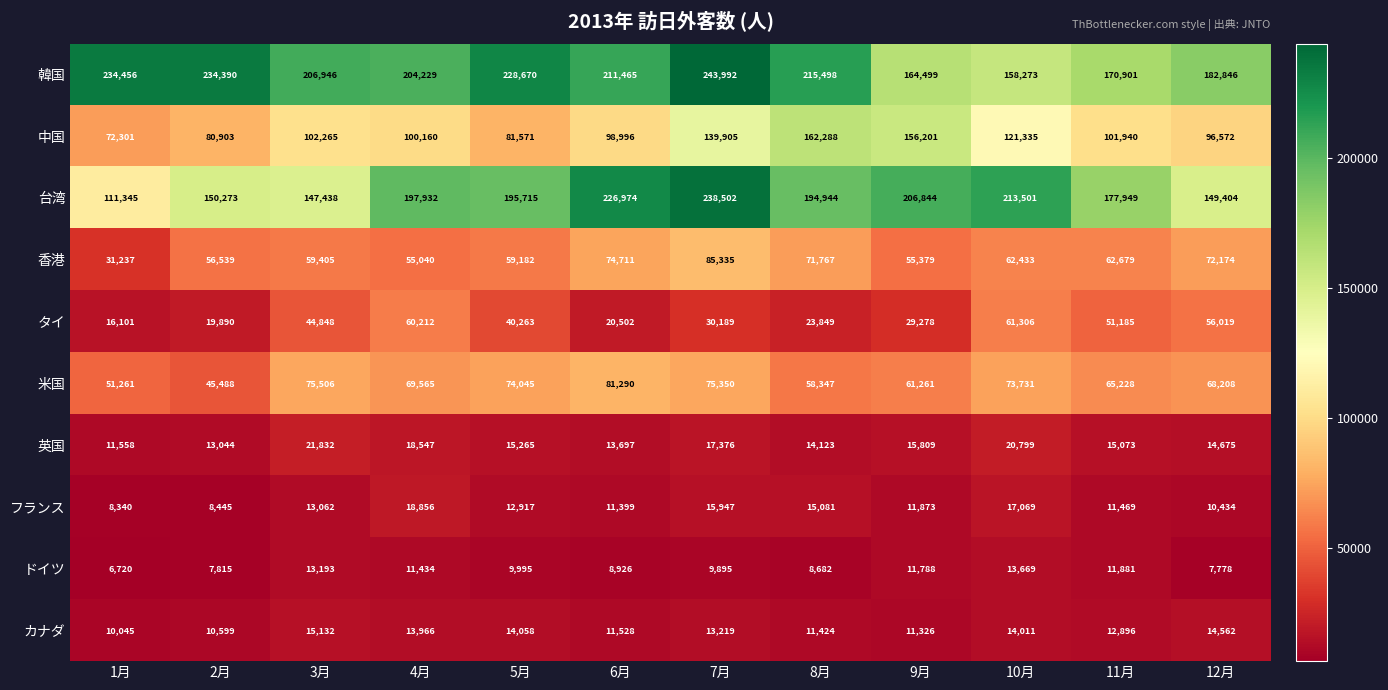

Read the ドイツ value at 3月, to the nearest 10.

13190